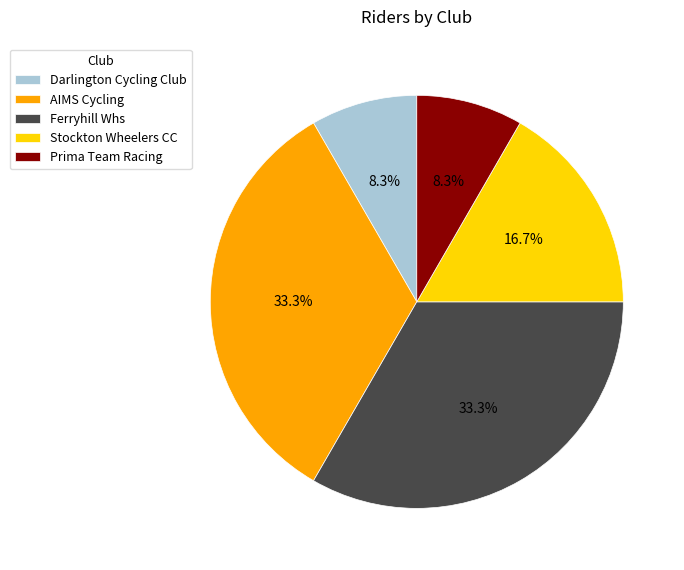

What is the ratio of the value at Ferryhill Whs to the value at Darlington Cycling Club?

4.0